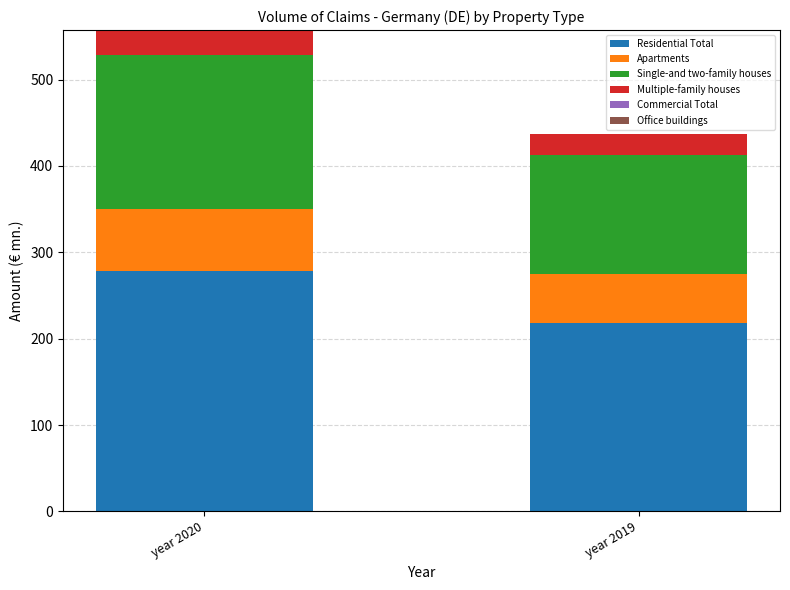

How many bars are there in total?

2